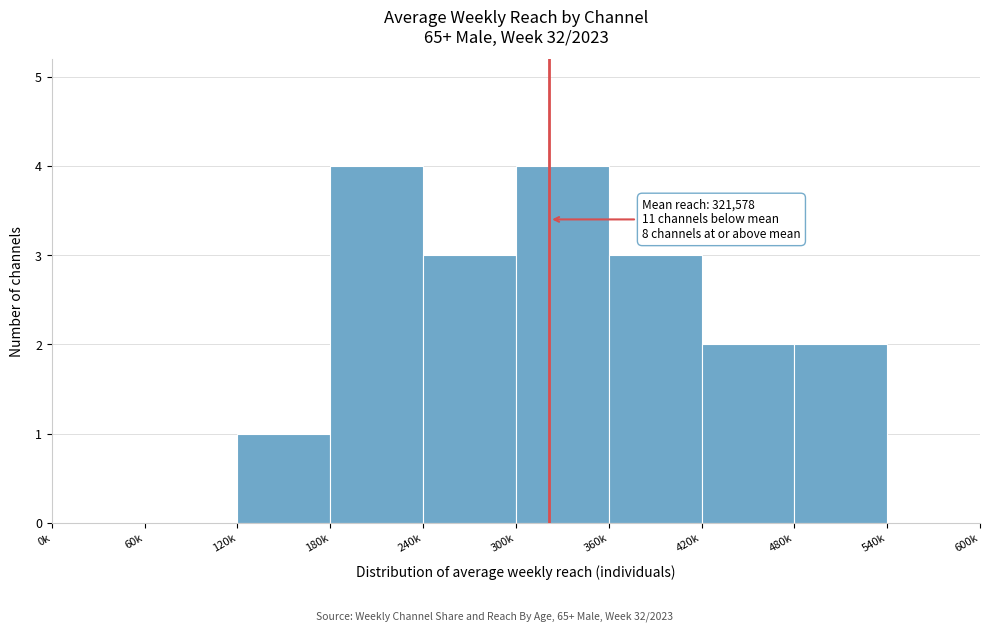

Reading left to right, extract all data points from this chart.

0k=0	60k=0	120k=1	180k=4	240k=3	300k=4	360k=3	420k=2	480k=2	540k=0